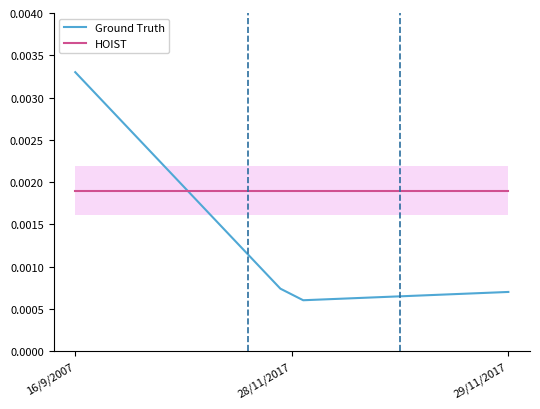

Which category has the highest value in the Ground Truth series?

16/9/2007